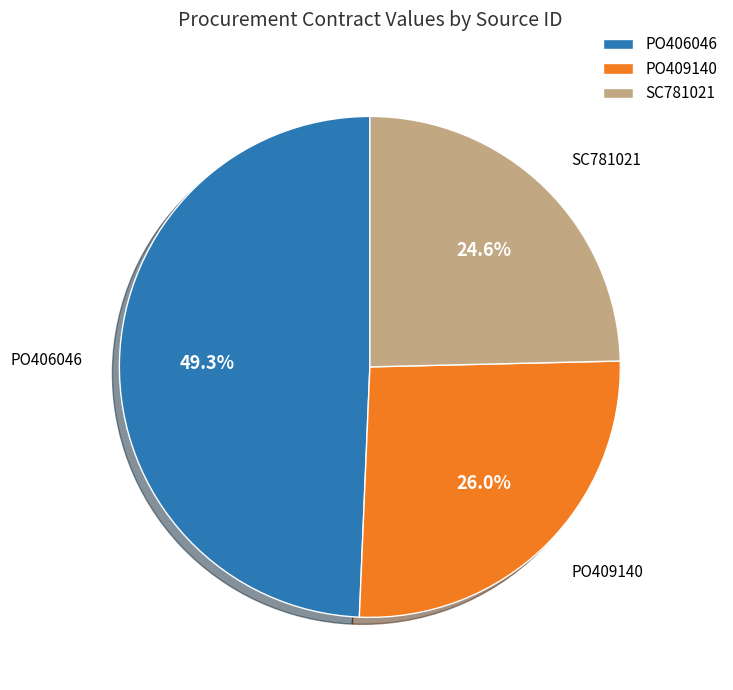

What portion of the pie excludes PO406046?

50.7%